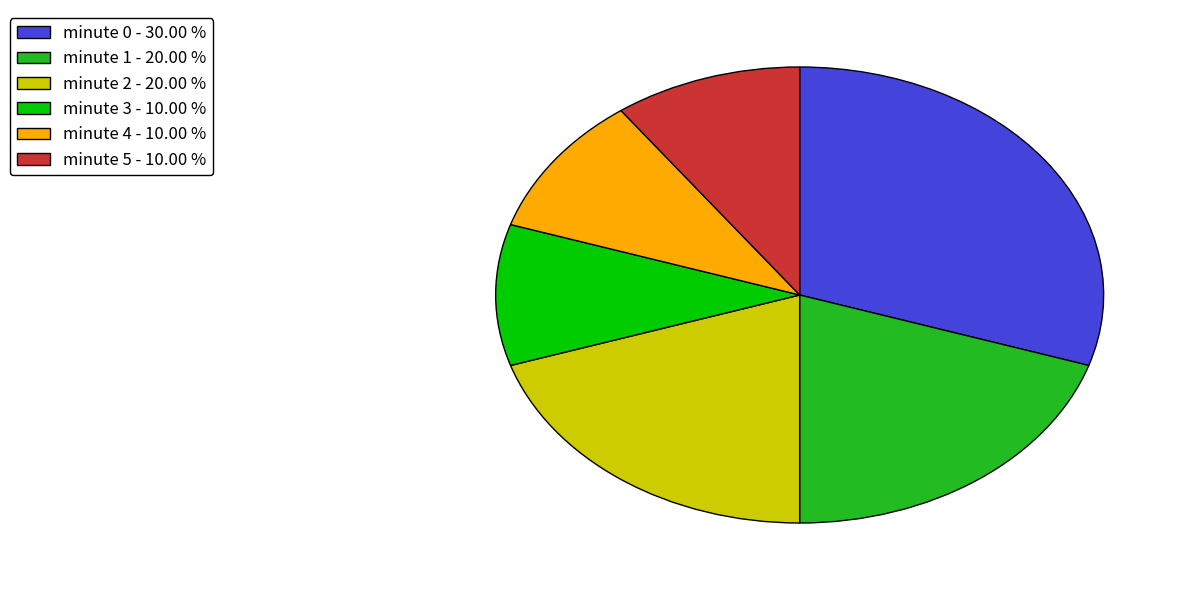

Which slice is the largest?

minute 0 - 30.00 %